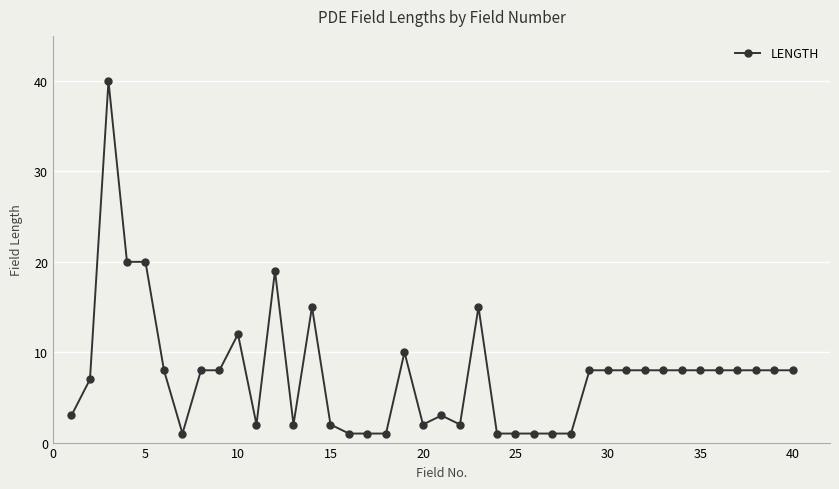

What is the greatest value displayed?

40